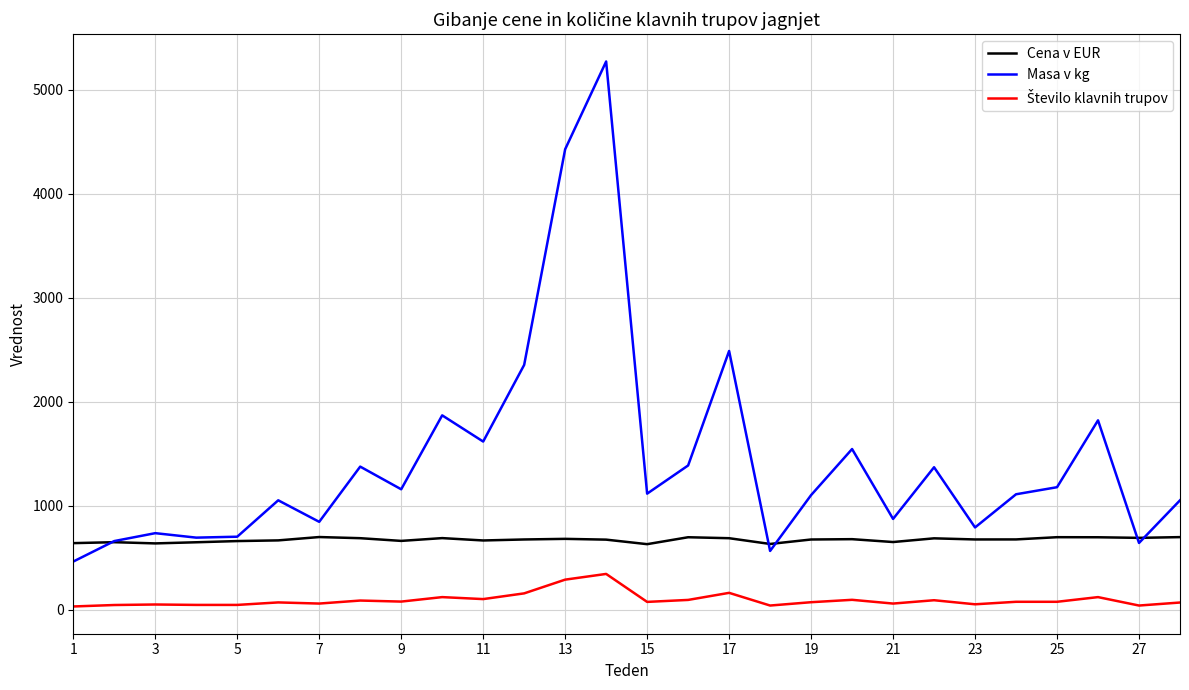

Does the chart display data point markers on the line(s)?

No